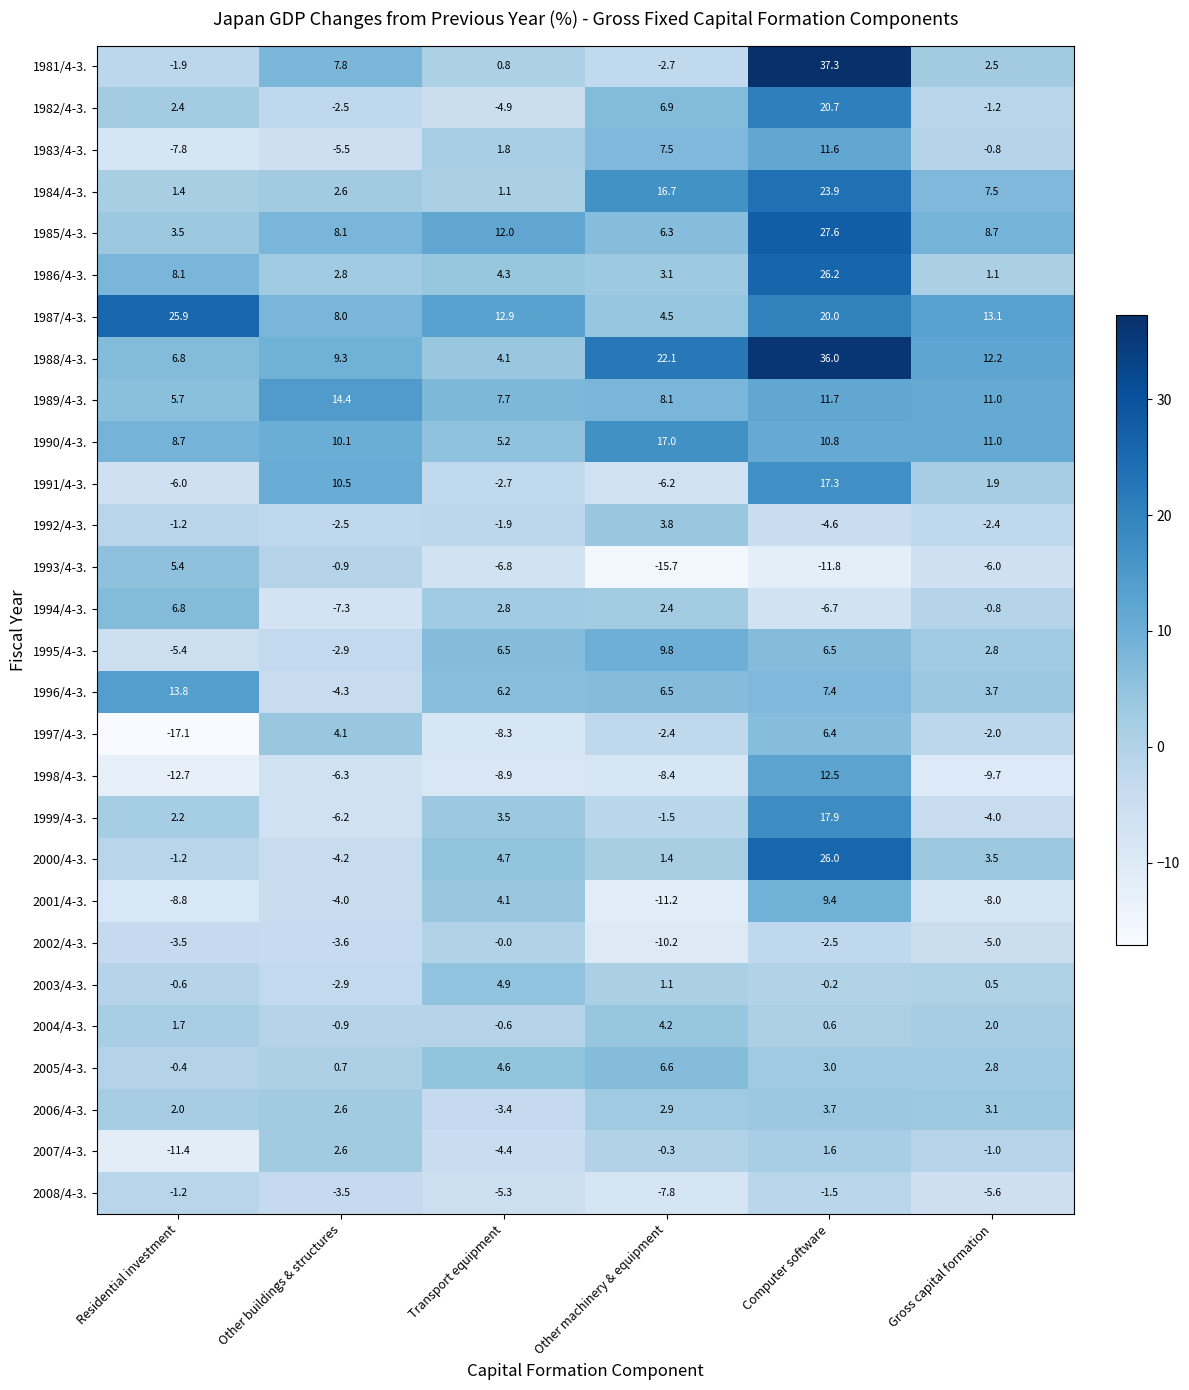

What is the sum of all 2004/4-3. values?

7.0